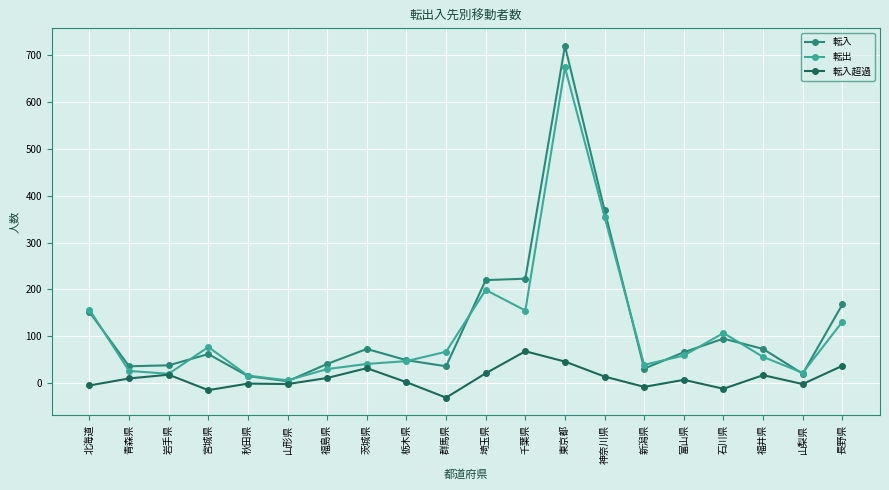

In 転出, how many points are higher than both neighbors (excluding endpoints)?

4